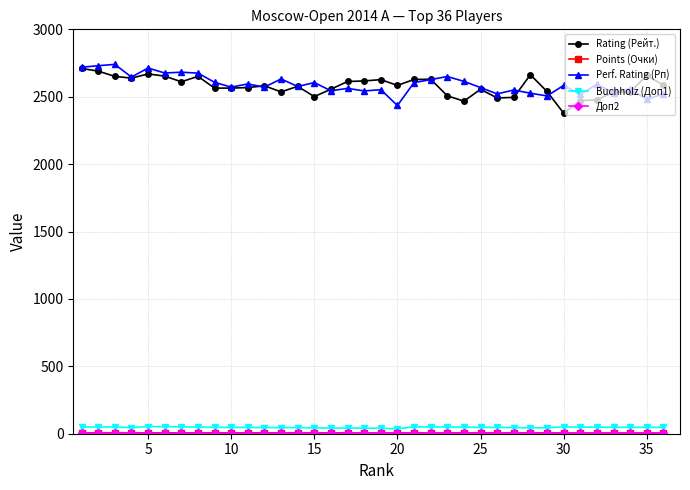

True or false: Perf. Rating (Рп) has more than 0 interior local peaks.

True